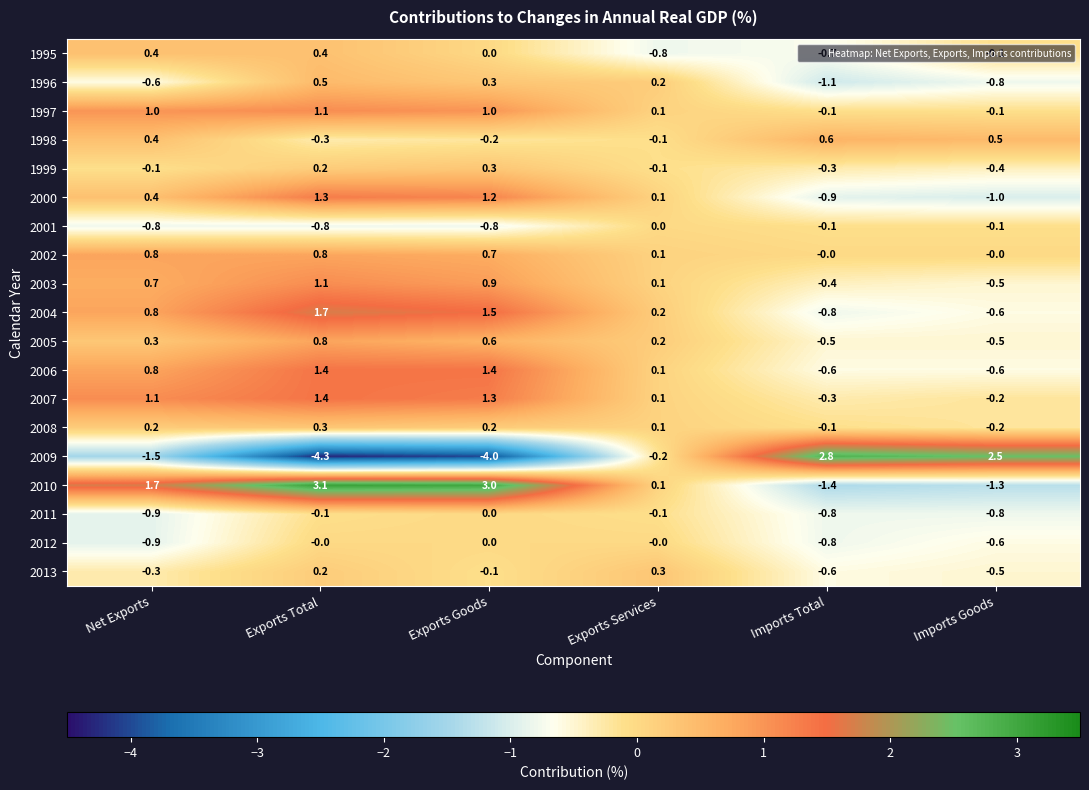

What is the spread (max minus min) of values at Exports Goods?

7.0